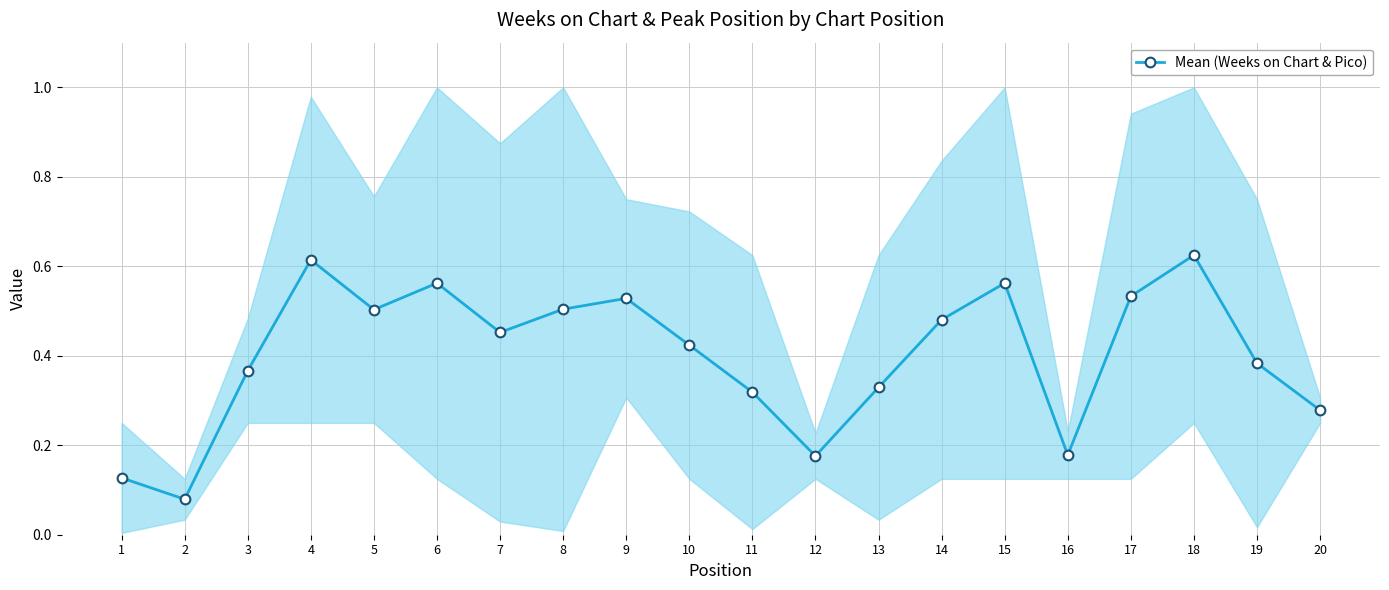

What is the value of the 3rd point from the left?

0.4